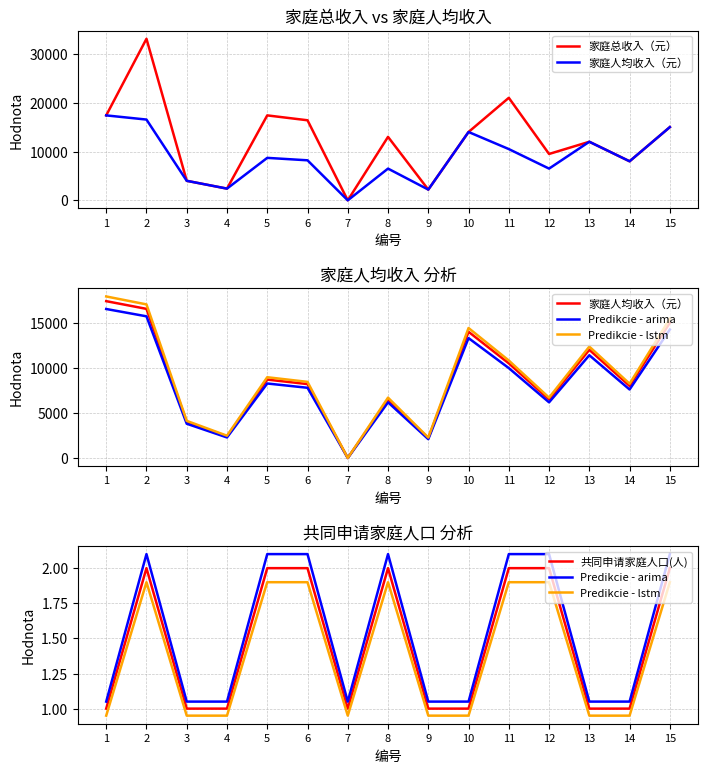

Which category has the lowest value across all series?

7